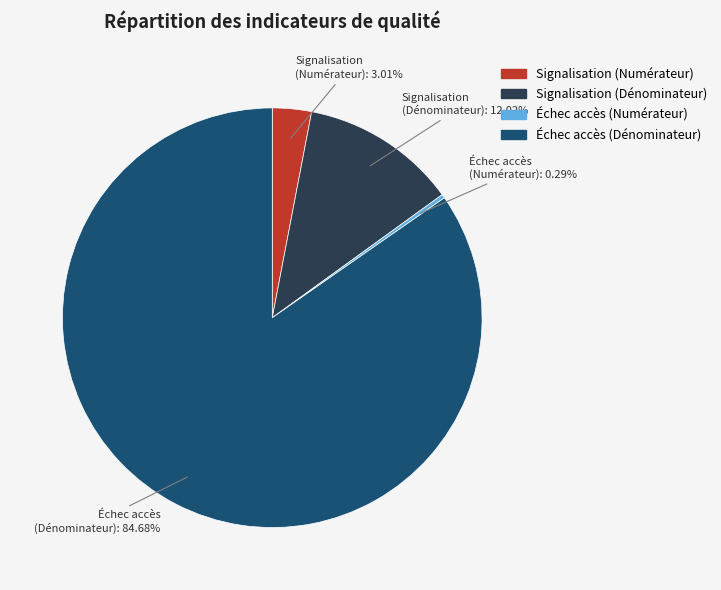

Which category has the biggest portion of the pie?

Échec accès (Dénominateur)